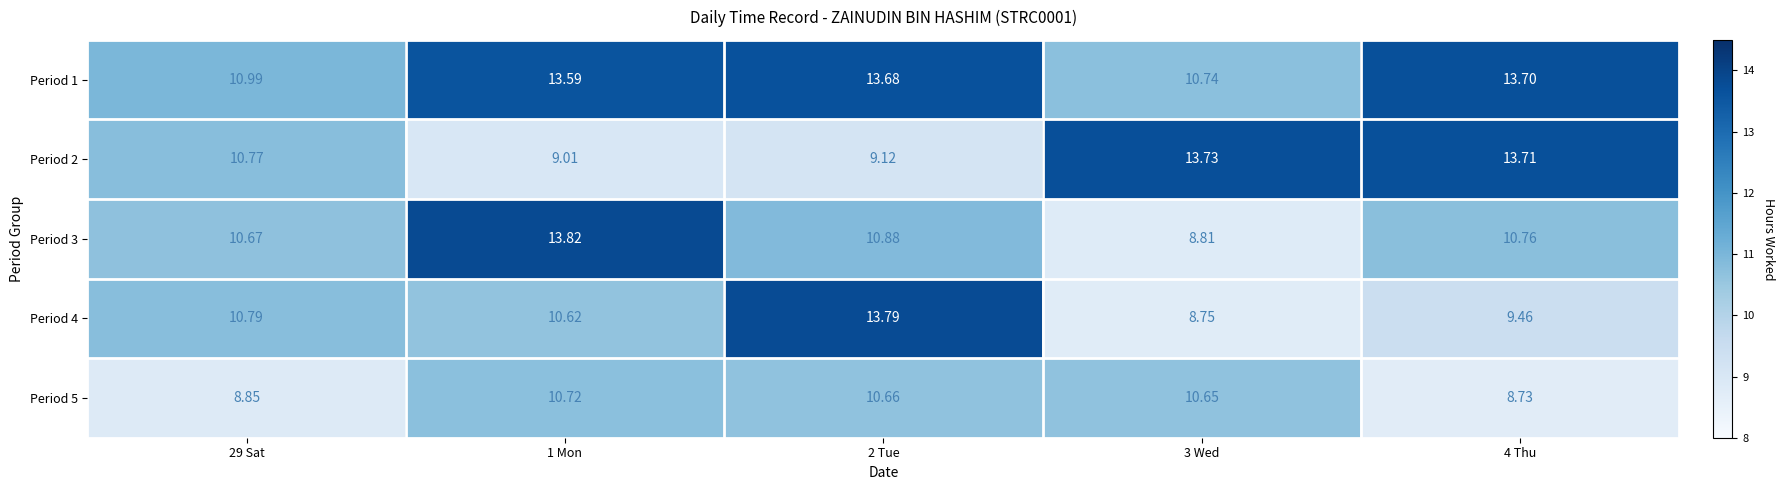

Is the value of Period 2 at 29 Sat greater than the value of Period 5 at 1 Mon?

Yes